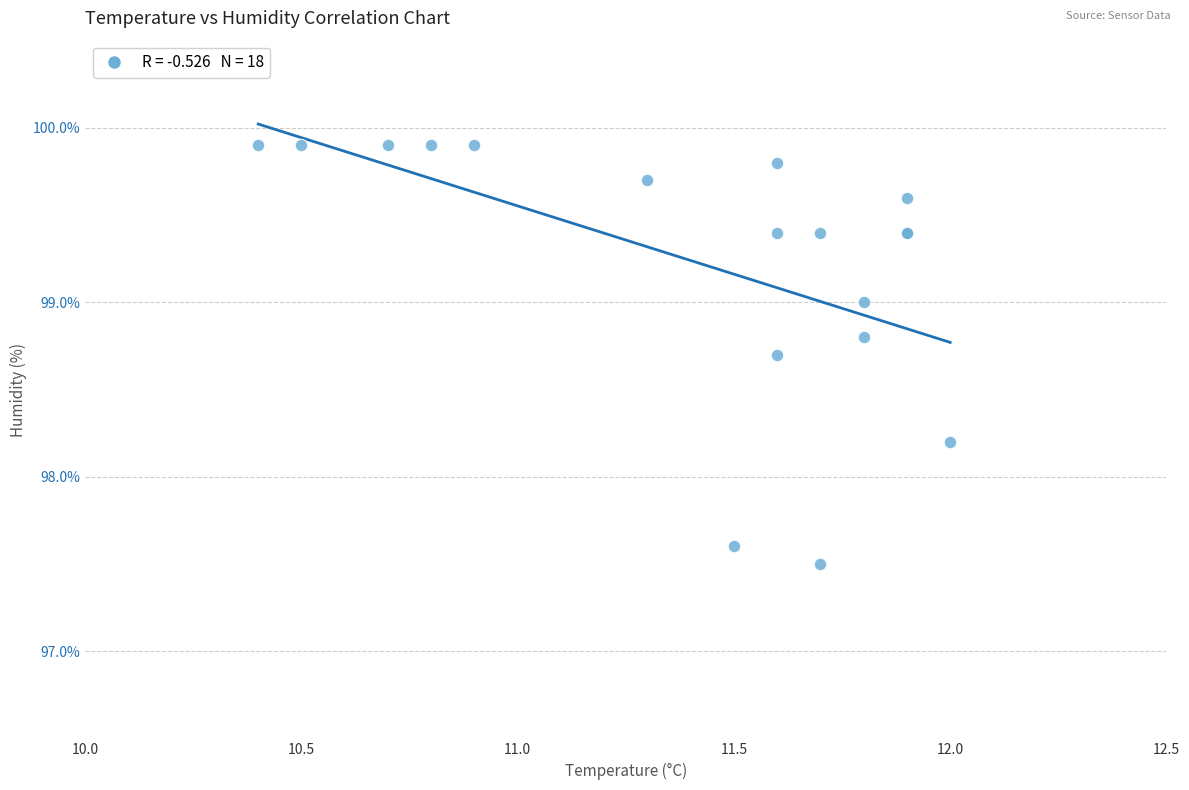

What Y value in the scatter plot is closest to 98?

98.2